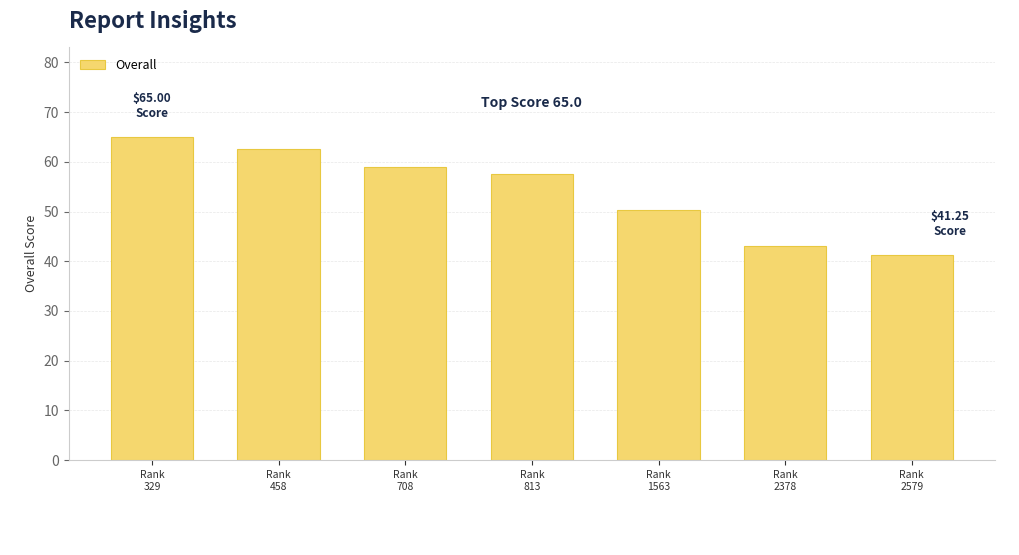

What is the ratio of the value at Rank
813 to the value at Rank
458?

0.9